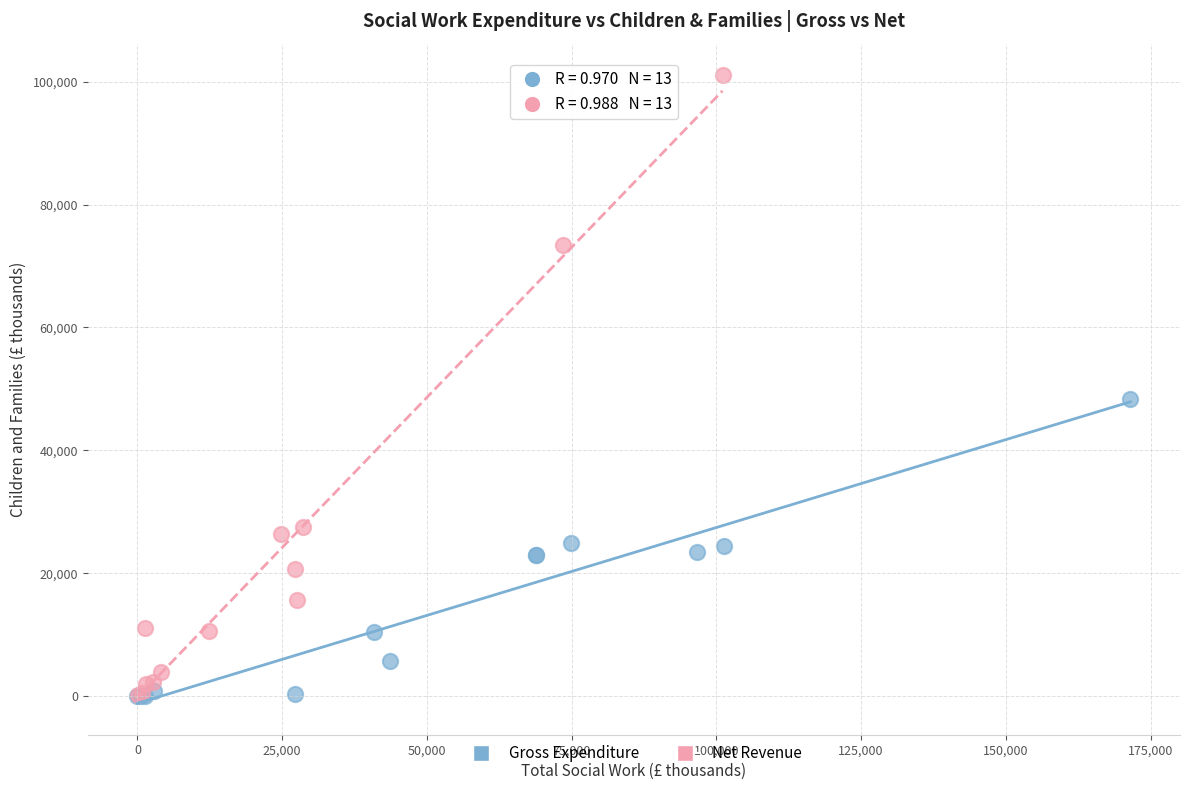

Which series has the widest spread of Y values?

Net Revenue